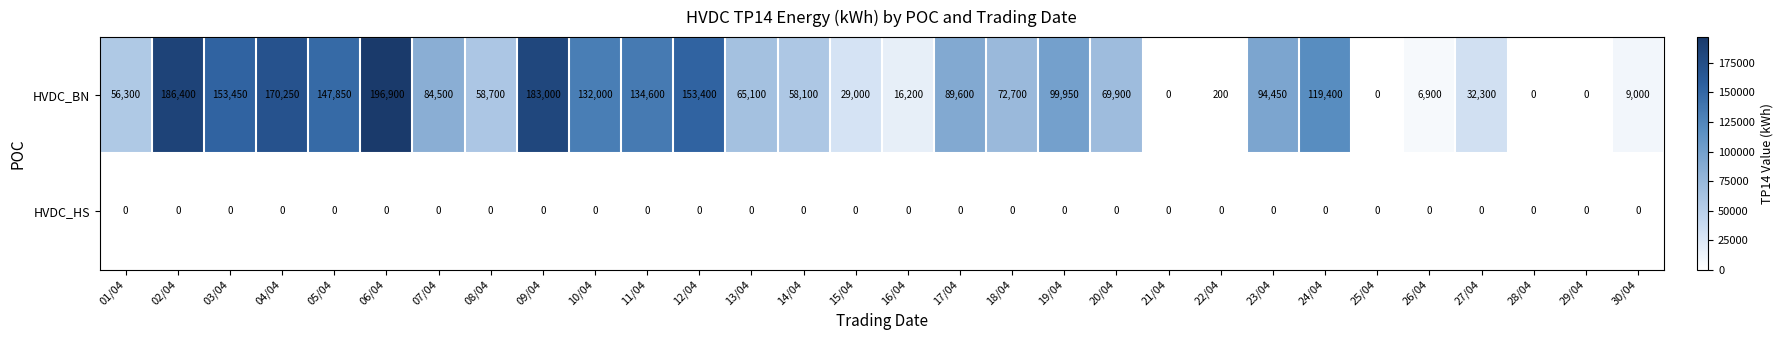

Where is HVDC_BN nearest to the value 98450?

19/04